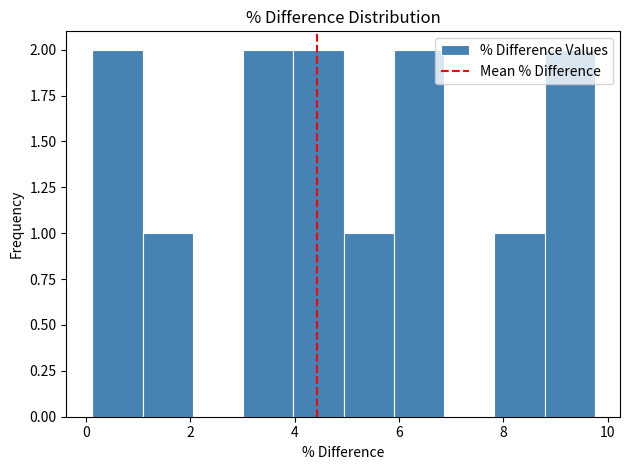

What is the height of the bar covering 6.0 to 6.8 on the x-axis? Neither the bar edges nor the heights are printed on the chart, so give them approximately, as read against the axes.

2